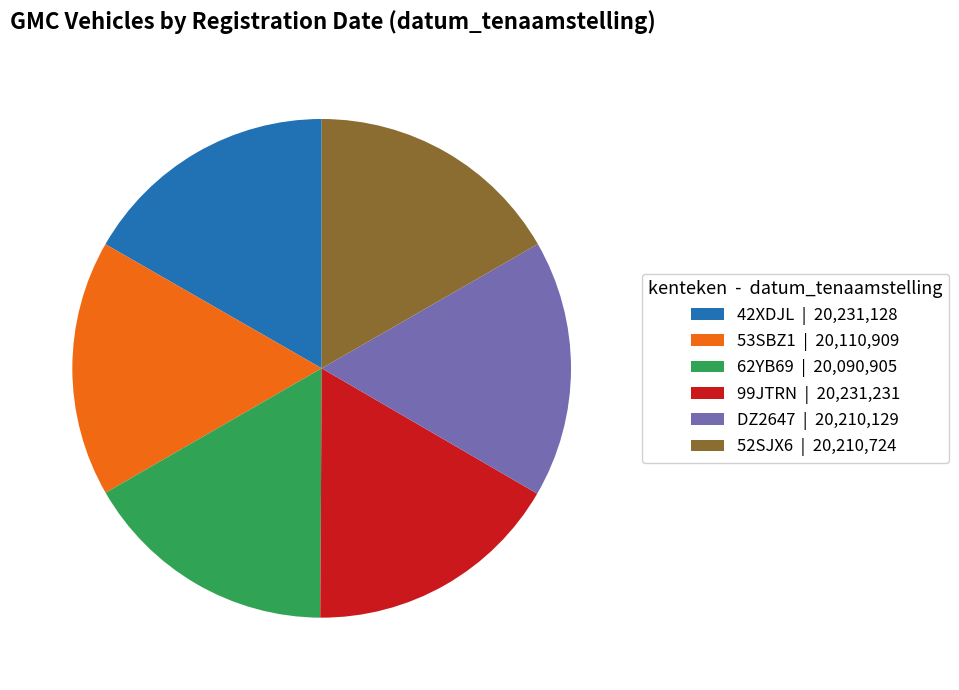

The 62YB69 | 20,090,905 slice represents 17% of the pie. True or false?

True